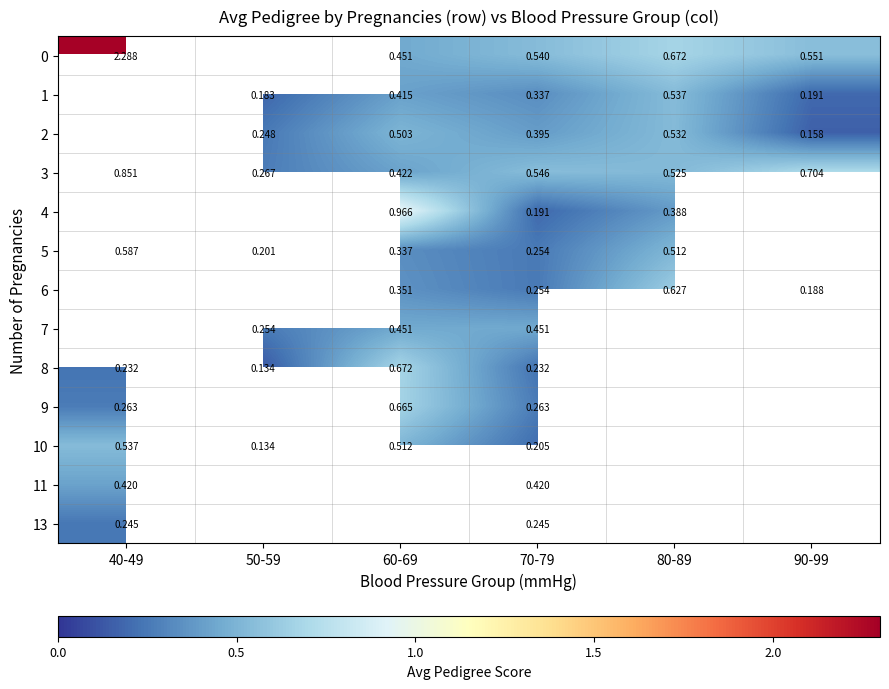

Which label corresponds to the largest value in the chart?

40-49